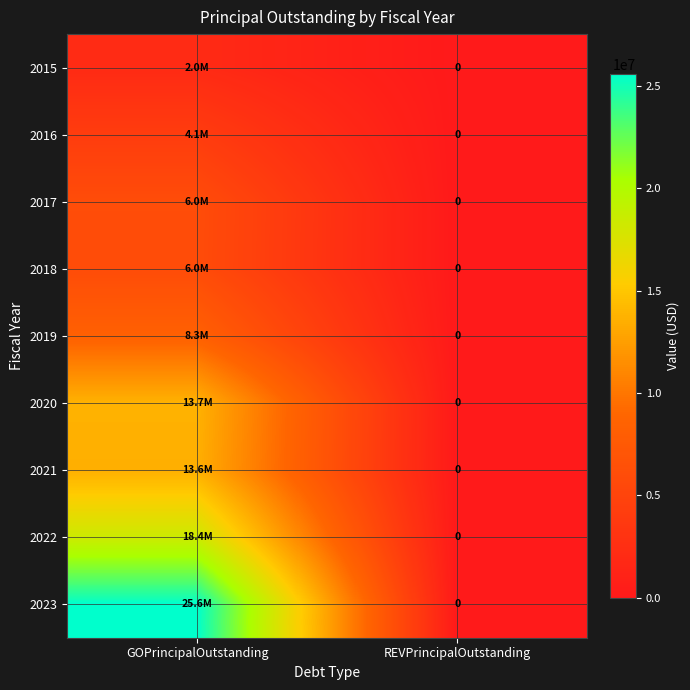

Which series has the widest spread of values?

2023